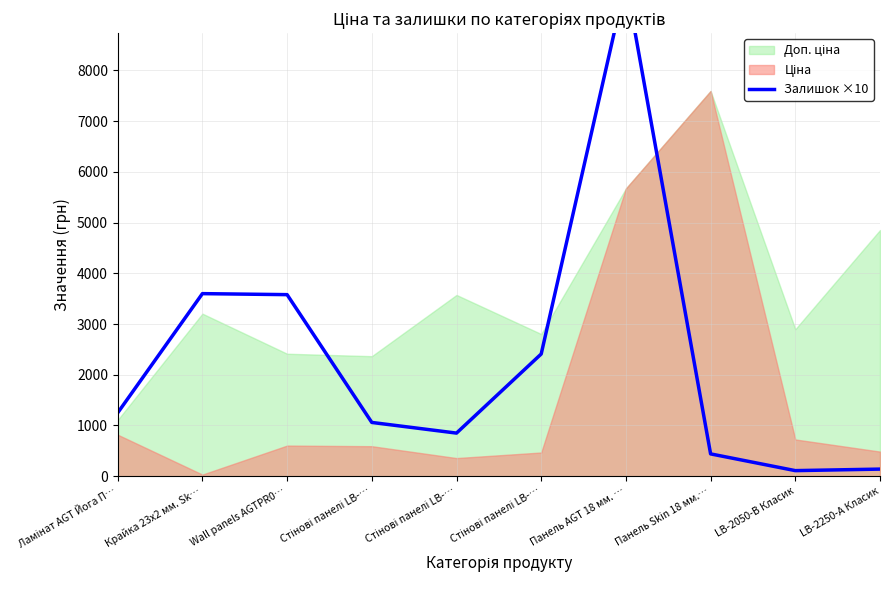

Reading left to right, what are all the values shown in this chart?

1250	3600	3580	1060	850	2410	9760	440	110	140